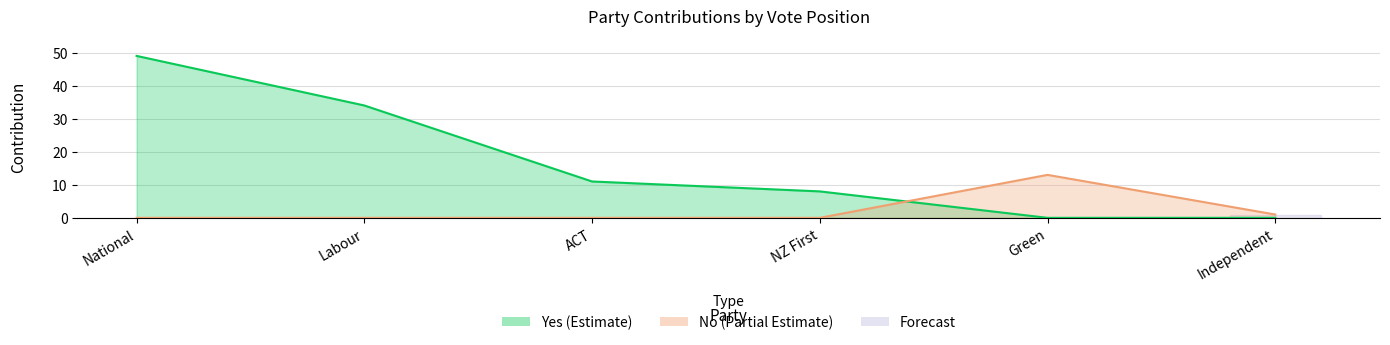

What is the sum of all No (contribution) values?

14